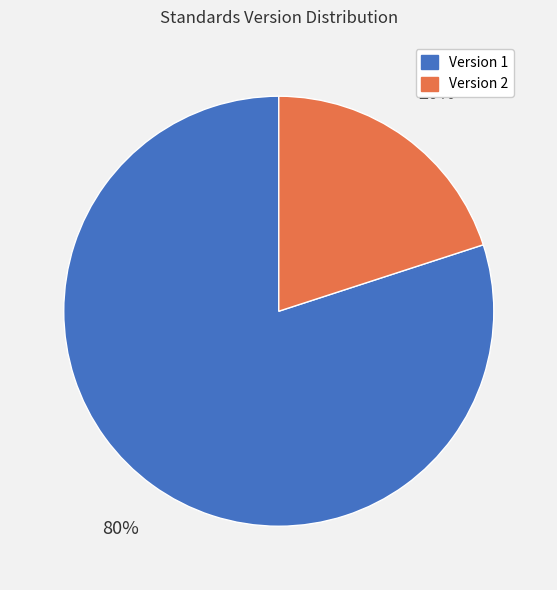

To the nearest percent, what is the average slice percentage?

50%